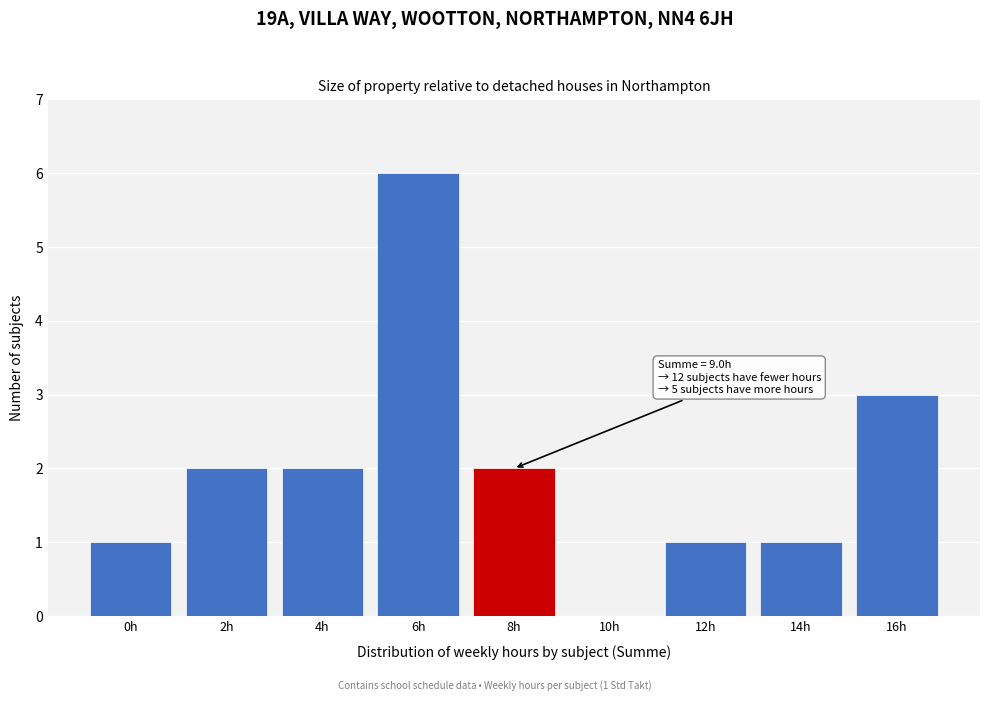

Reading left to right, what are all the values shown in this chart?

0h=1	2h=2	4h=2	6h=6	8h=2	10h=0	12h=1	14h=1	16h=3